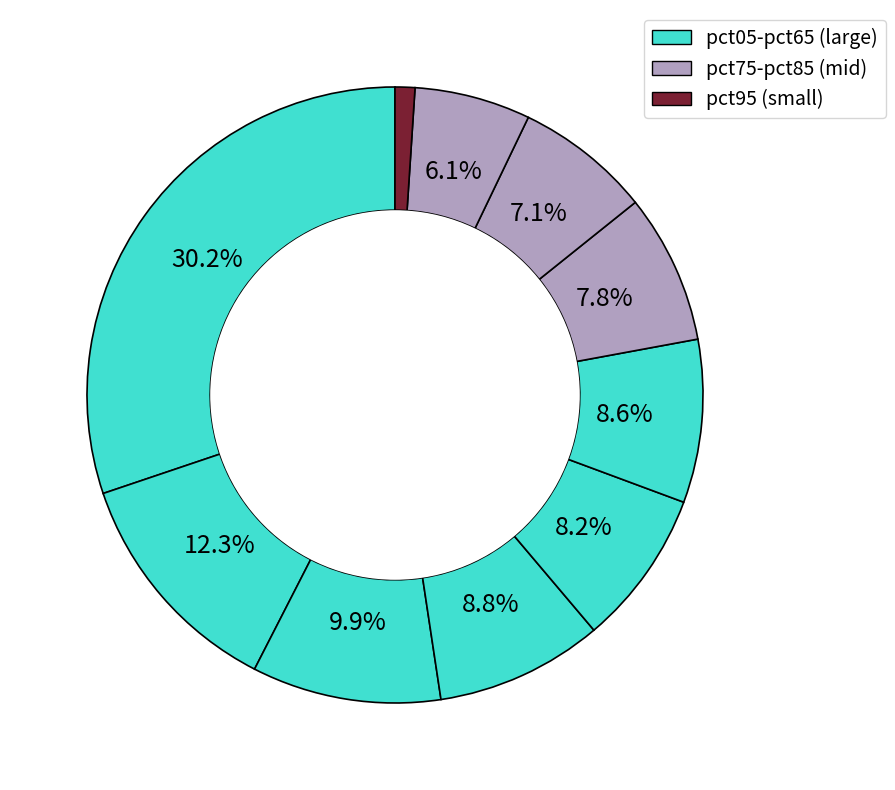

Count the number of slices in the pie.

10